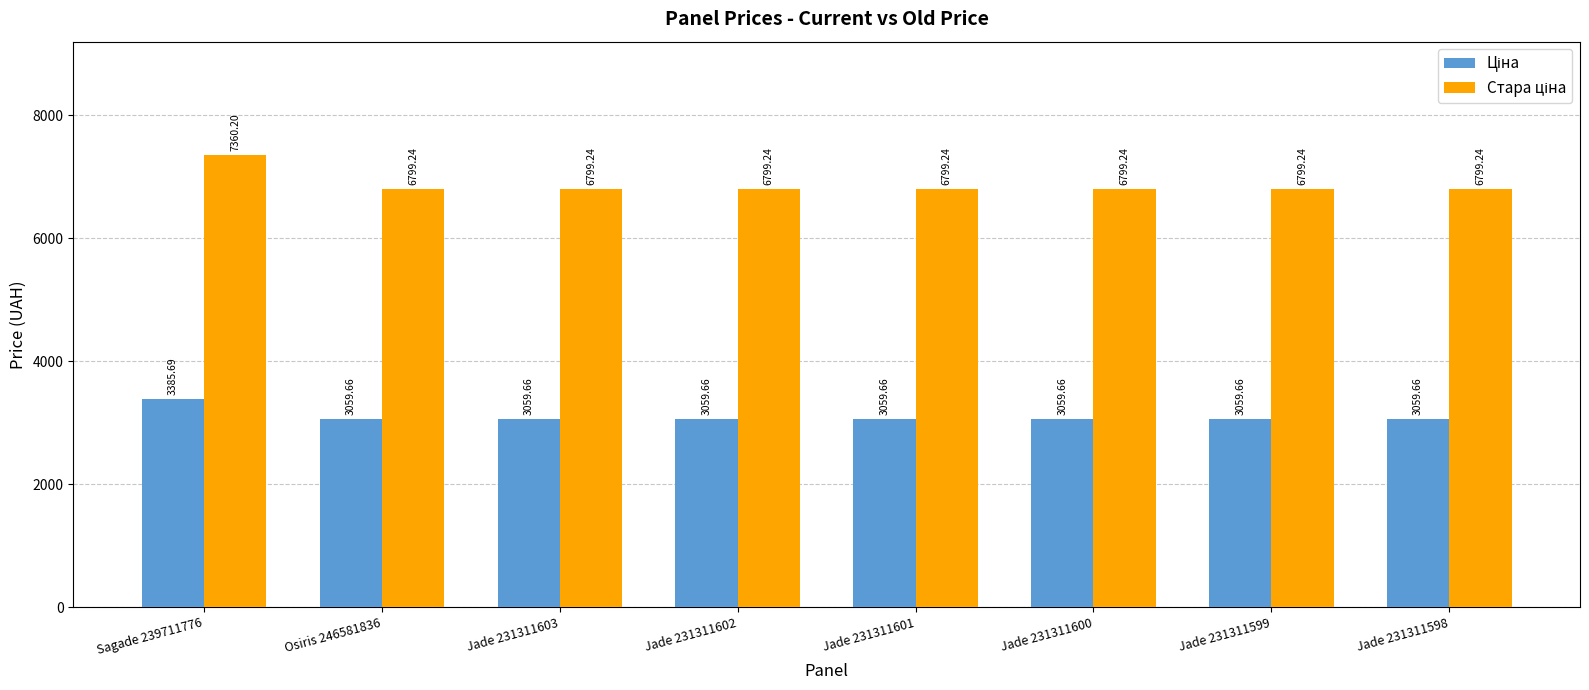

What is the total value across all series at Osiris 246581836?

9858.9